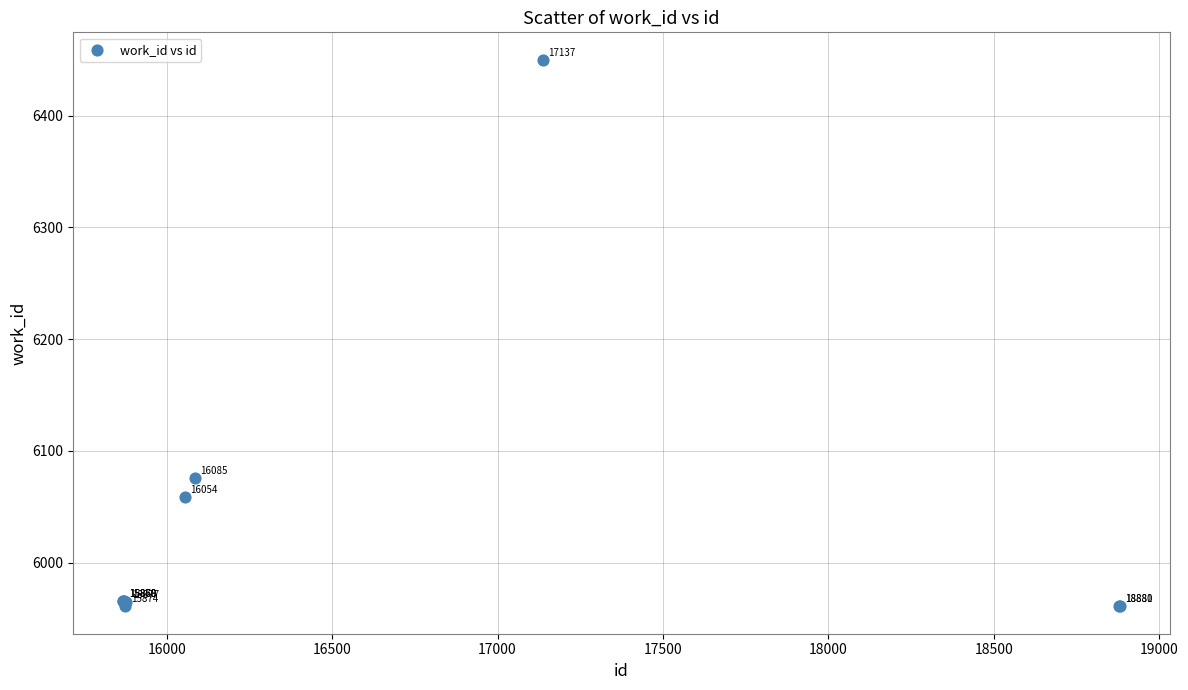

What Y value in the scatter plot is closest to 6205?

6076